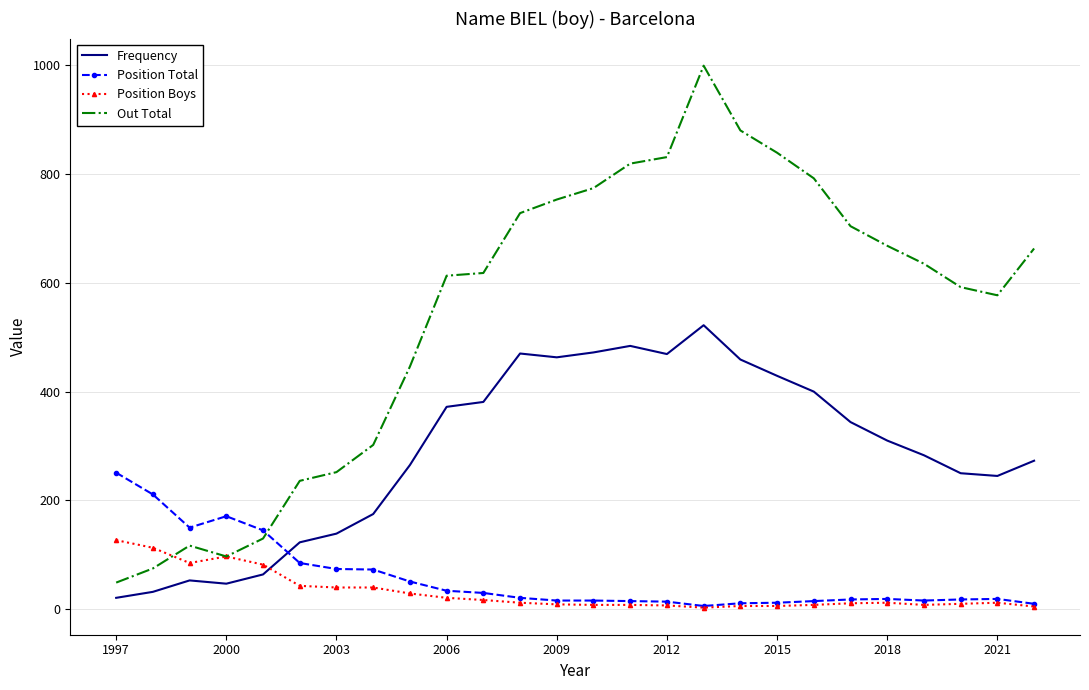

True or false: Frequency and Out Total intersect in this chart.

False